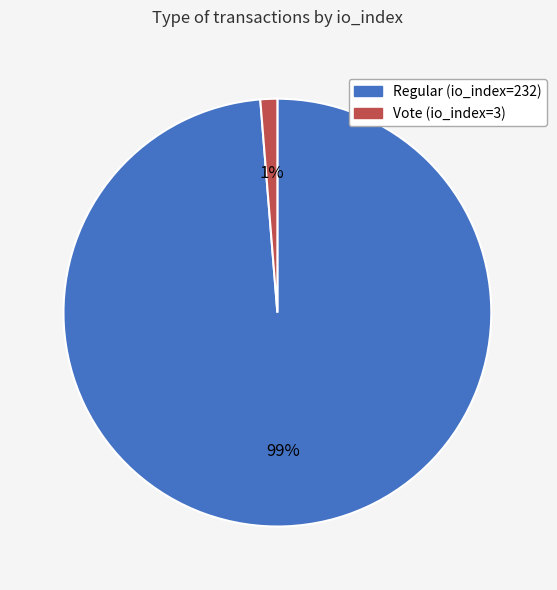

To the nearest percent, what portion does Regular (io_index=232) represent?

99%